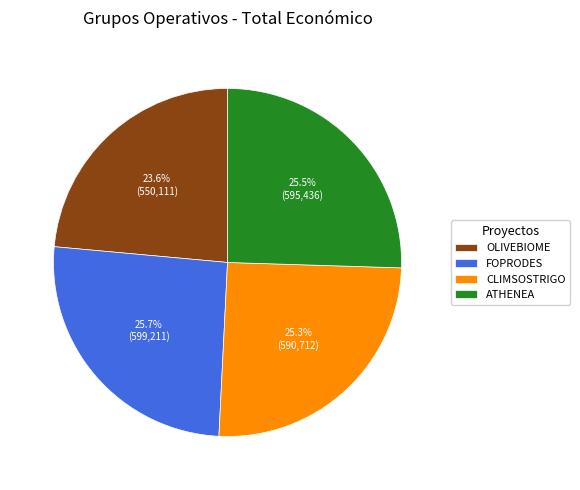

To the nearest percent, what is the difference between the largest and smallest slice percentages?

2%